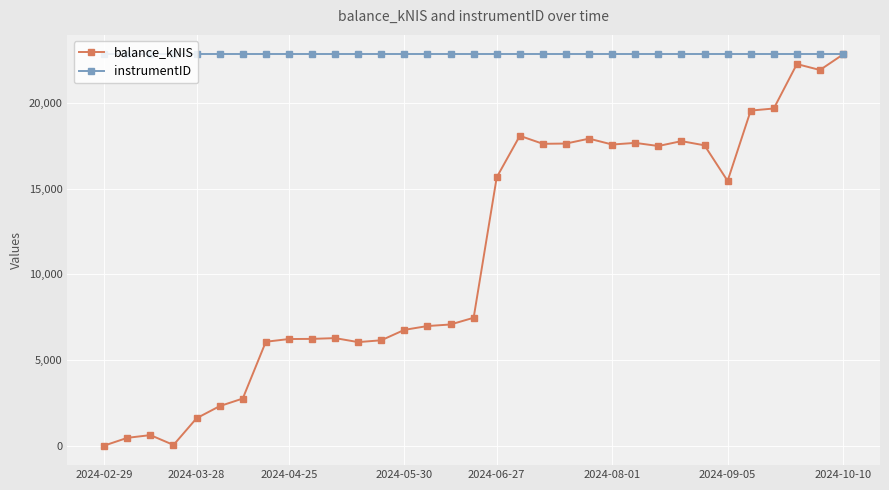

Which series has the largest total across all categories?

instrumentID